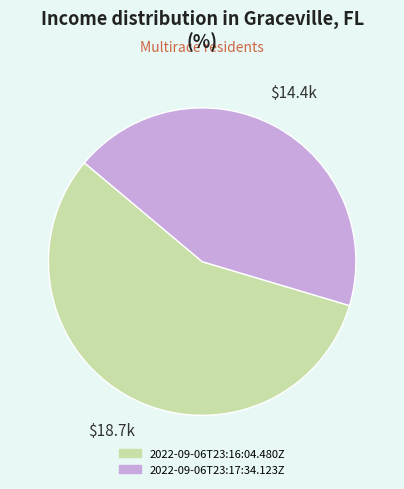

Approximately how many times larger is the value at 2022-09-06T23:16:04.480Z compared to 2022-09-06T23:17:34.123Z?

1.3